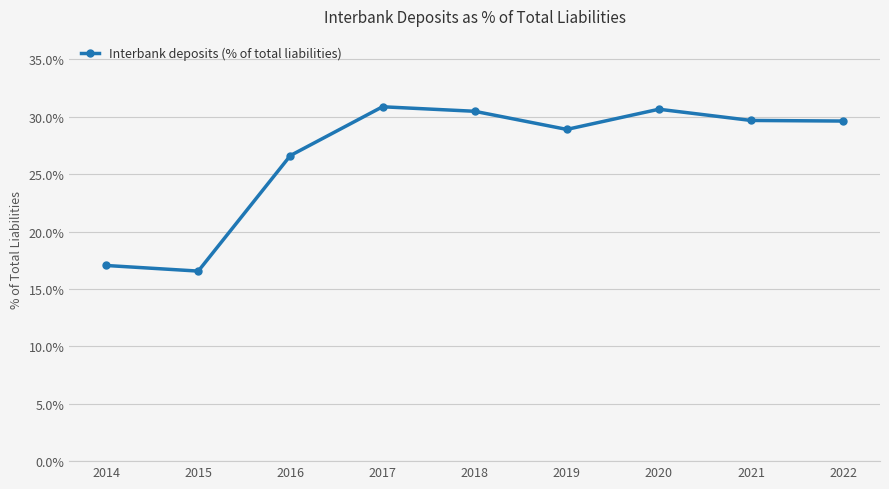

What is the value of the 7th point from the left?

30.6